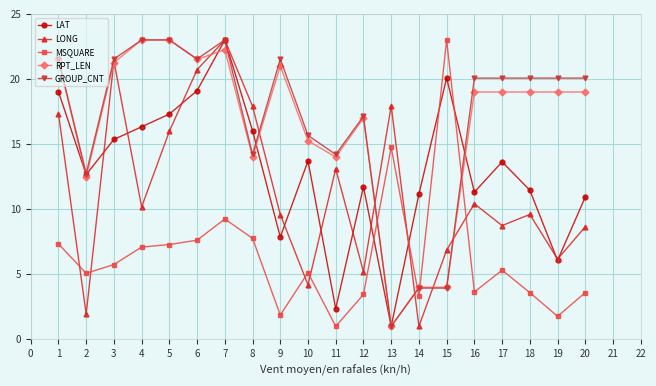

In LONG, how many points are higher than both neighbors (excluding endpoints)?

6